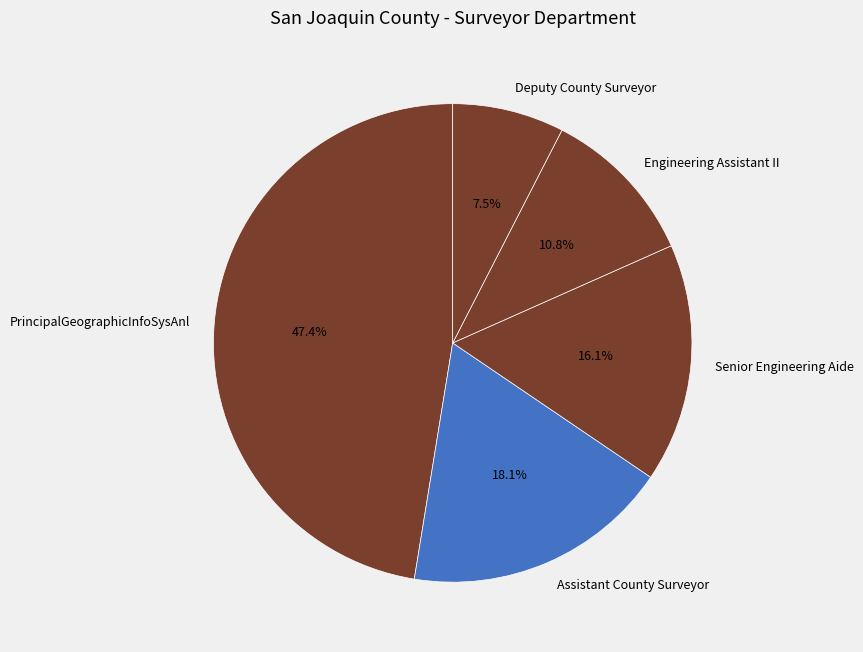

To the nearest percent, what percentage of the pie is Senior Engineering Aide?

16%